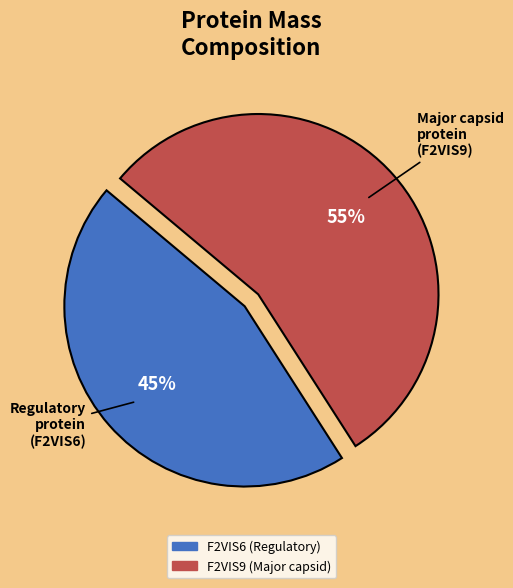

How many slices are in this pie chart?

2